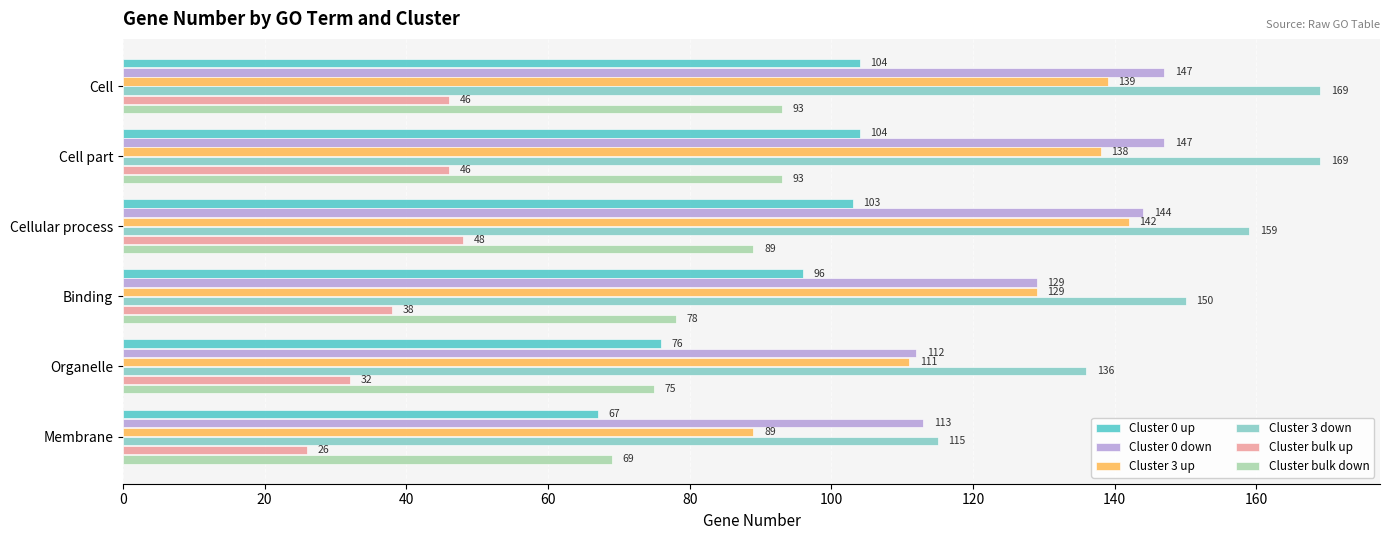

Is the value of Cluster bulk up at Cell greater than the value of Cluster 3 down at Cell part?

No